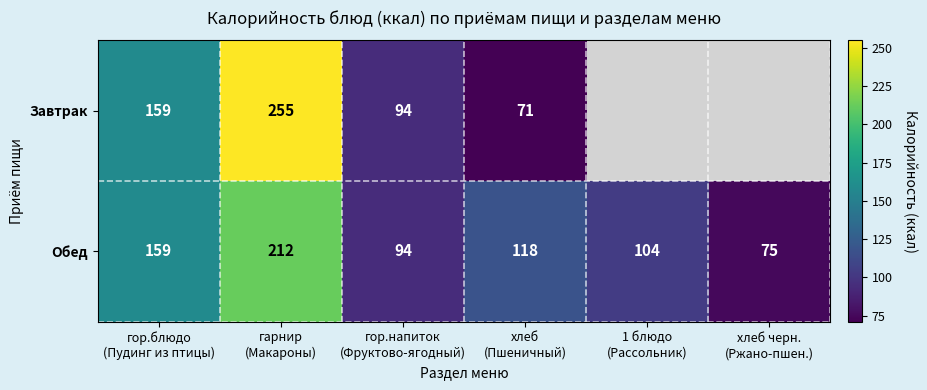

How many data points in Обед are less than 118?

3